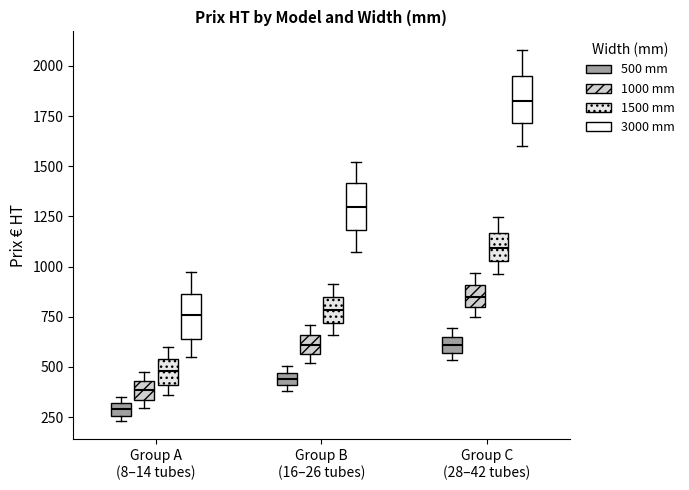

Where is the upper edge of the box for Group C (28–42 tubes) (500 mm) on the y-axis? The values are not printed on the chart, so give them approximately, as read against the axis.

650